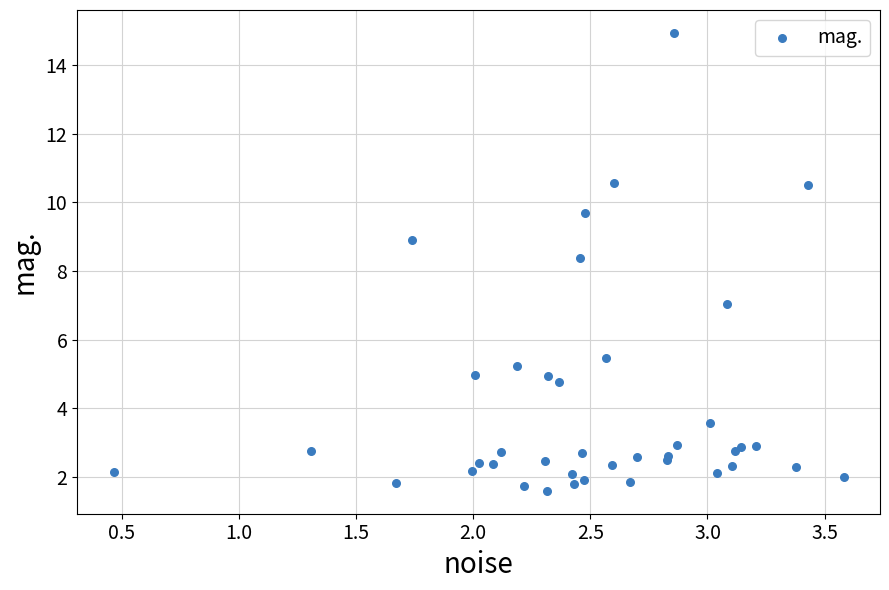

What Y value in the scatter plot is closest to 8?

8.4